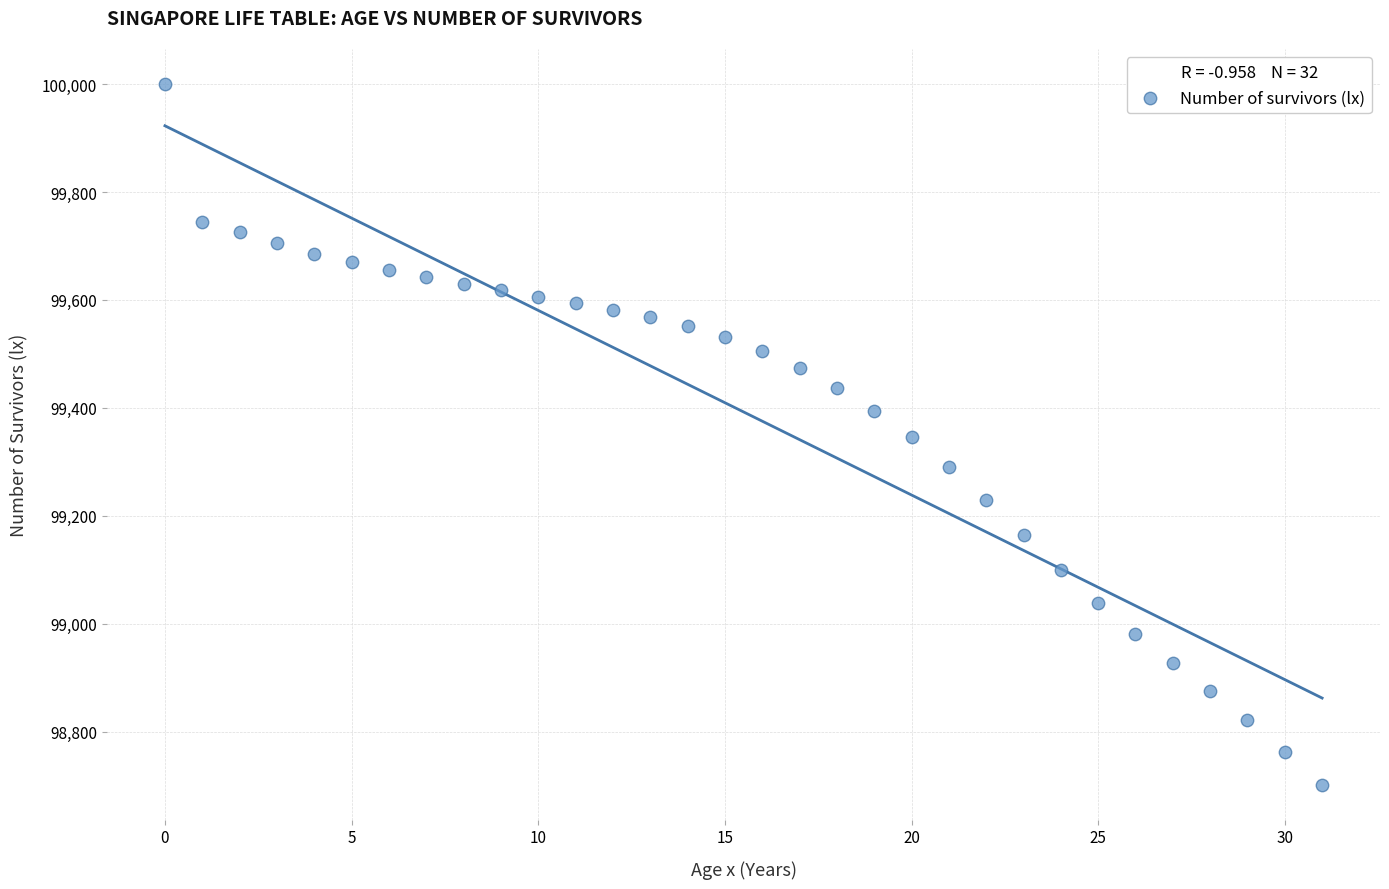

What is the range of Y values (max minus min)?

1298